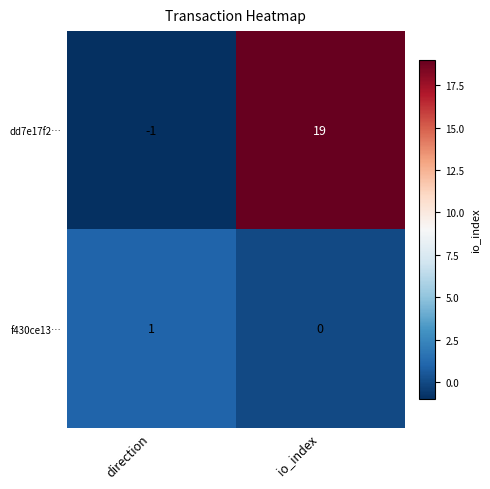

Is it true that dd7e17f2… equals -1 at direction?

True